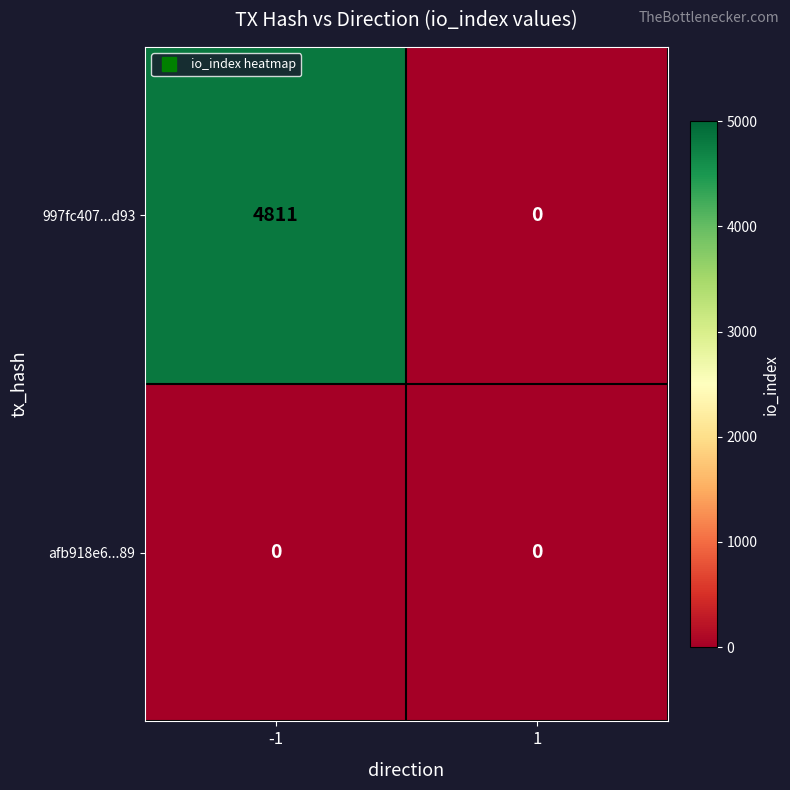

Between -1 and 1, which series saw the biggest shift?

997fc407...d93